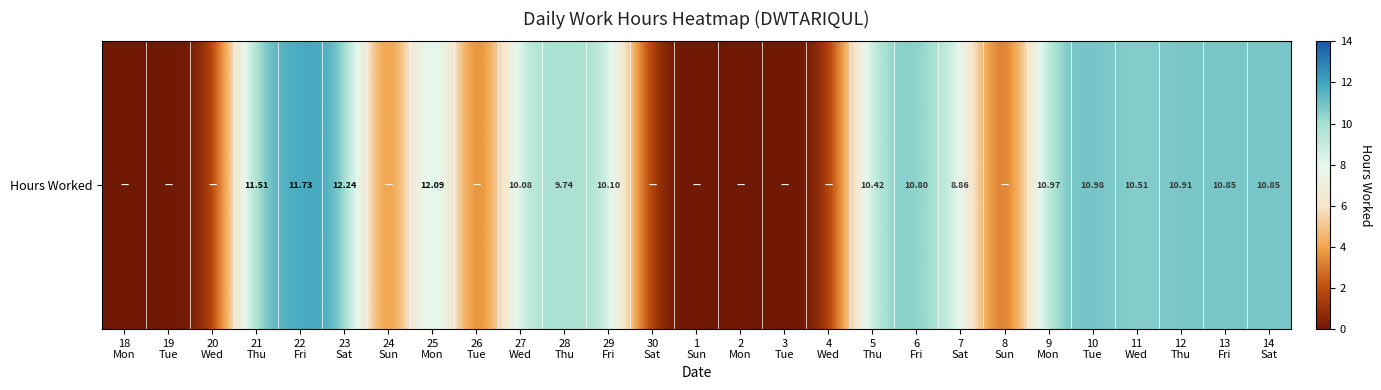

What is the difference between the maximum and minimum values?

12.2